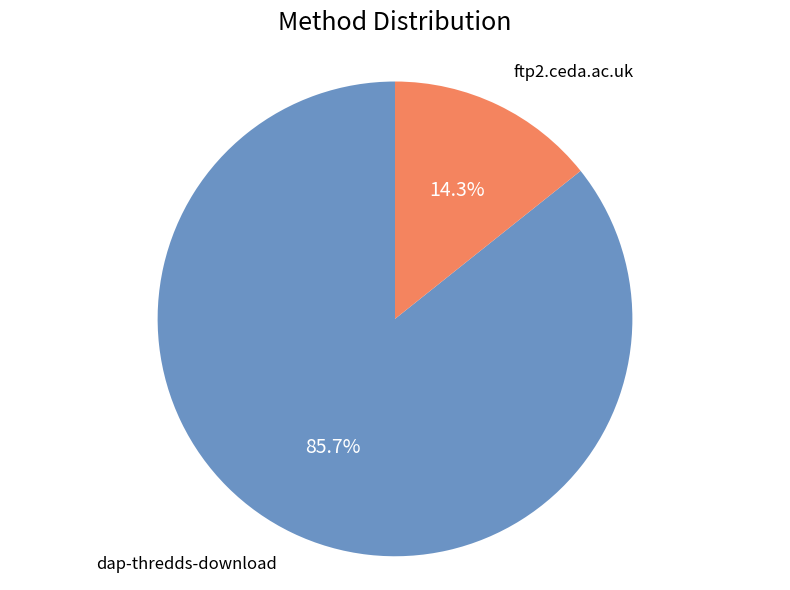

Is there any slice that represents more than half of the pie?

Yes